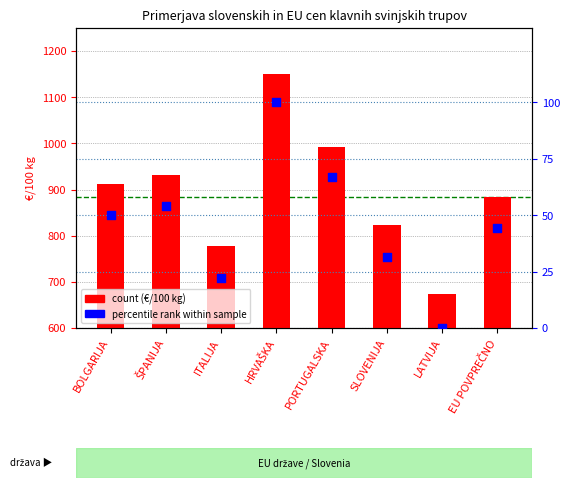

Which series contains the highest Y value?

Cena (€/100 kg)